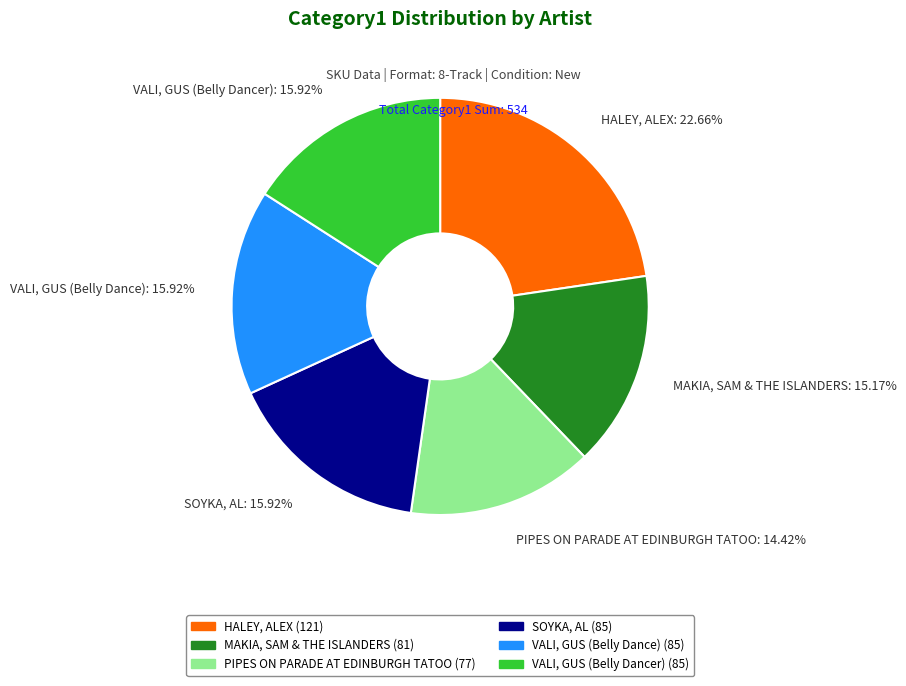

The VALI, GUS (Belly Dancer) slice represents 7% of the pie. True or false?

False